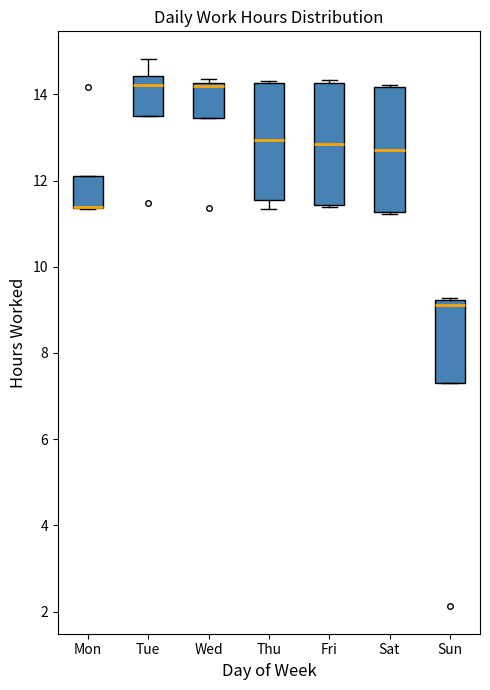

Reading left to right, read every box against the y-axis: the position of its median line, the range the box covers, and the ends of its whiskers. The values are not printed on the chart, so give them approximately, as read against the axis.

Mon: median 11.4 (drawn on the box's lower edge), box 11.4 to 12.2, whiskers 11.4 to 12.2
Tue: median 14.2, box 13.4 to 14.4, whiskers 13.4 to 14.8
Wed: median 14.2 (just below the box's upper edge), box 13.4 to 14.2, whiskers 13.4 to 14.4
Thu: median 13.0, box 11.6 to 14.2, whiskers 11.4 to 14.4
Fri: median 12.8, box 11.4 to 14.2, whiskers 11.4 to 14.4
Sat: median 12.8, box 11.2 to 14.2, whiskers 11.2 to 14.2
Sun: median 9.2 (just below the box's upper edge), box 7.4 to 9.2, whiskers 7.4 to 9.2 (just above the box's upper edge)